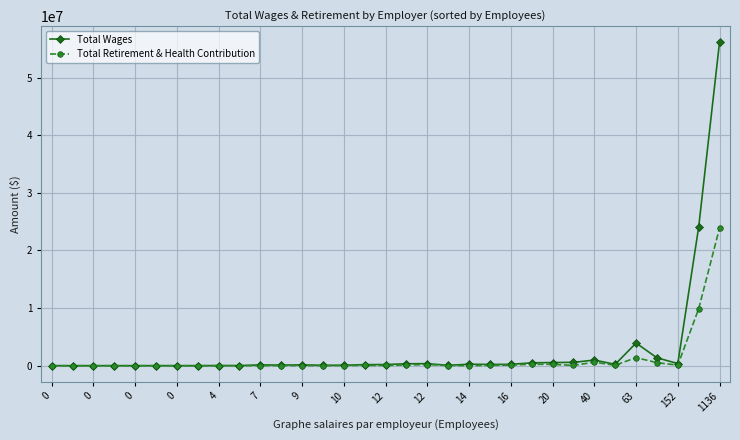

What is the difference between the second highest and minimum values in the Total Wages series?

24062598.0